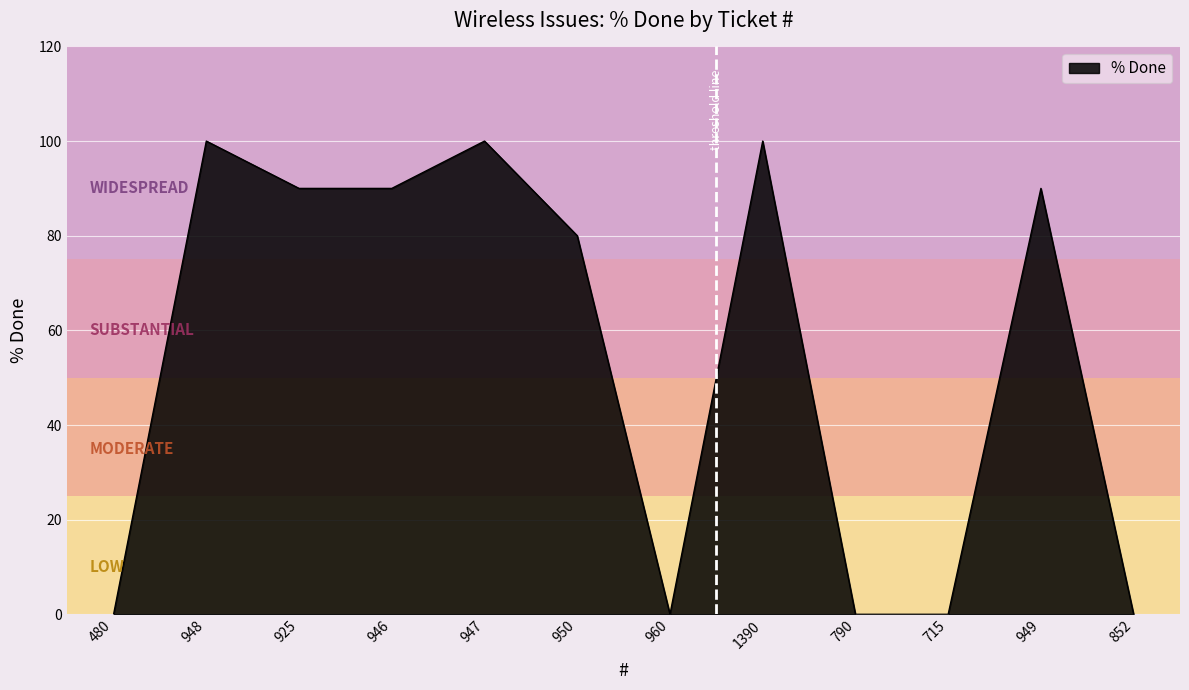

The value at 790 is 58. True or false?

False